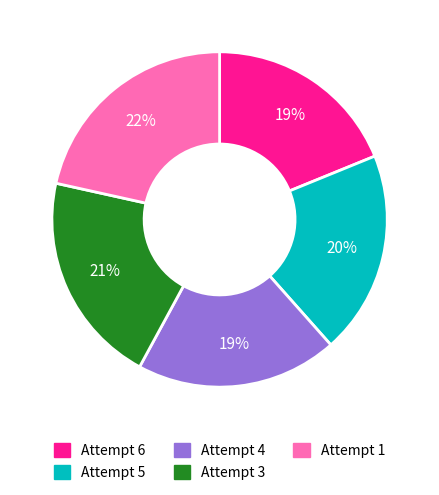

Does any single category account for the majority?

No